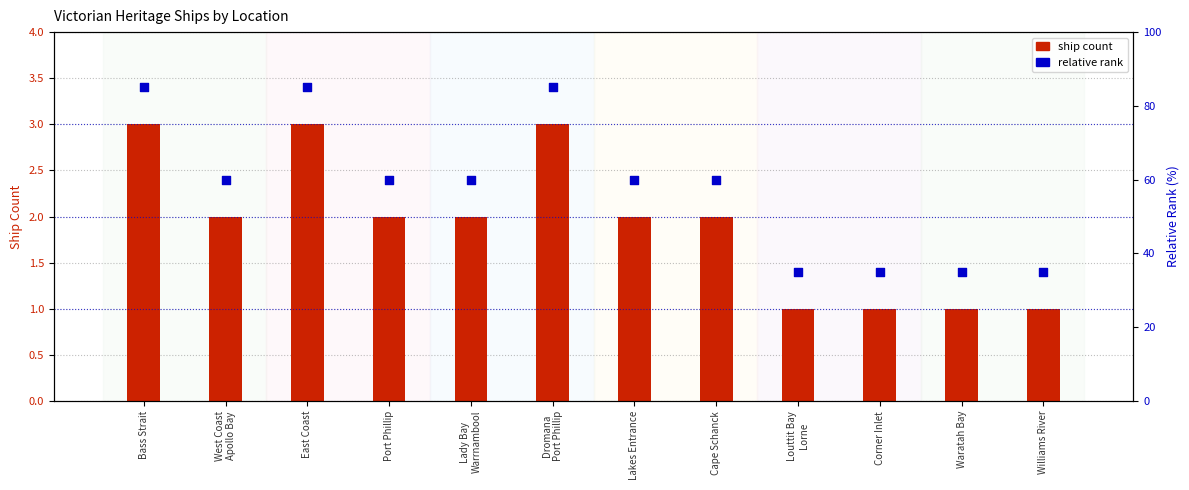

What are all the series names shown in the legend?

ship count, relative rank